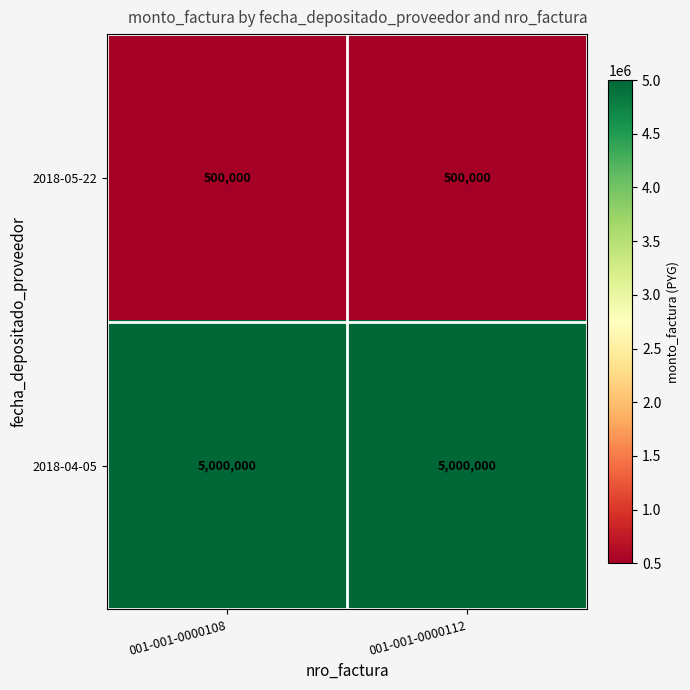

What is the greatest value displayed?

5000000